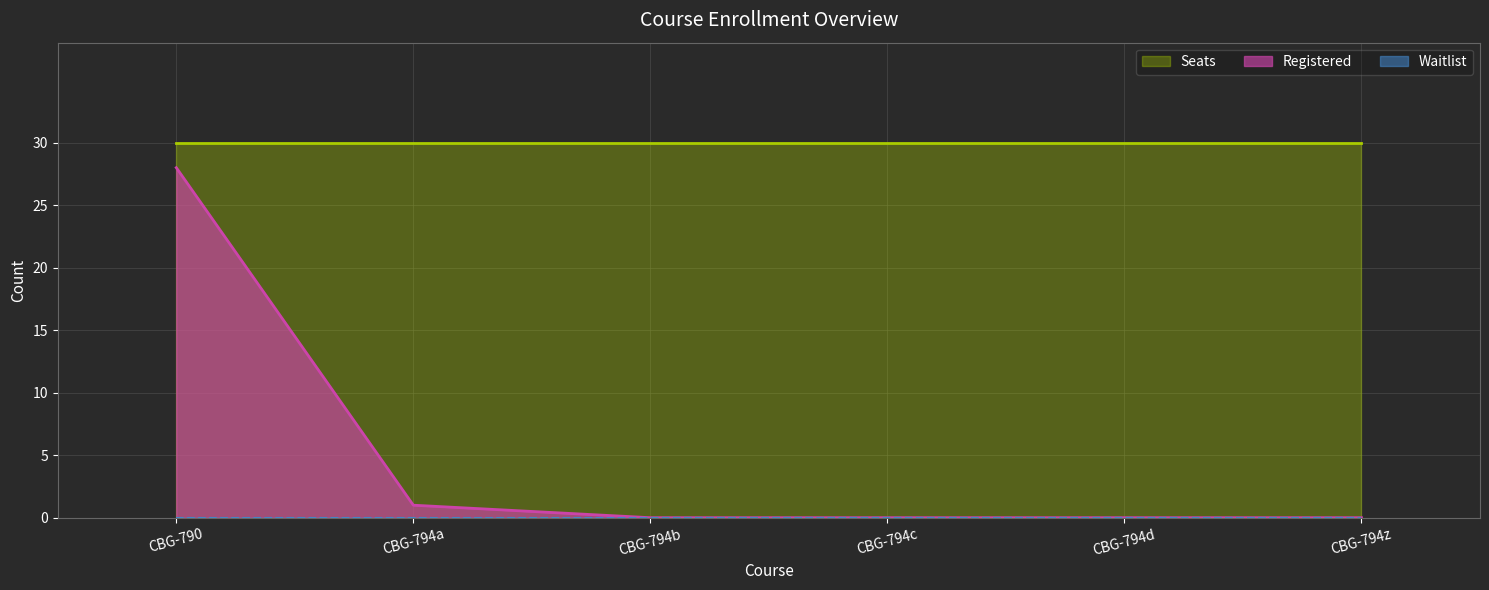

What is the label of the 3rd point from the left?

CBG-794b